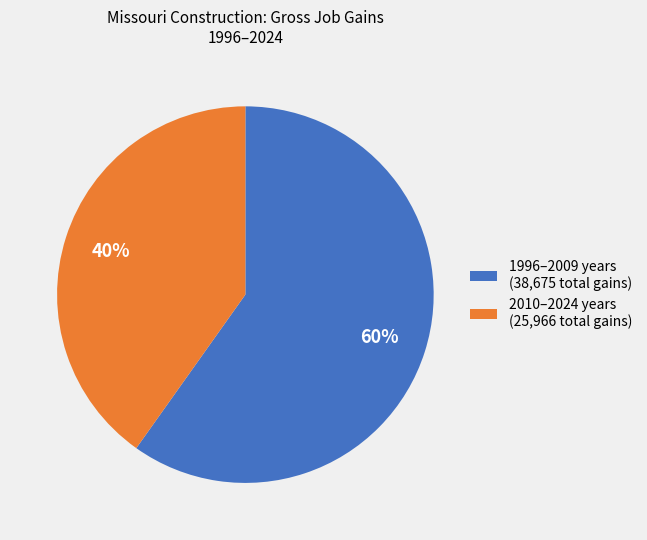

Which slice is the largest?

1996–2009 years (38,675 total gains)